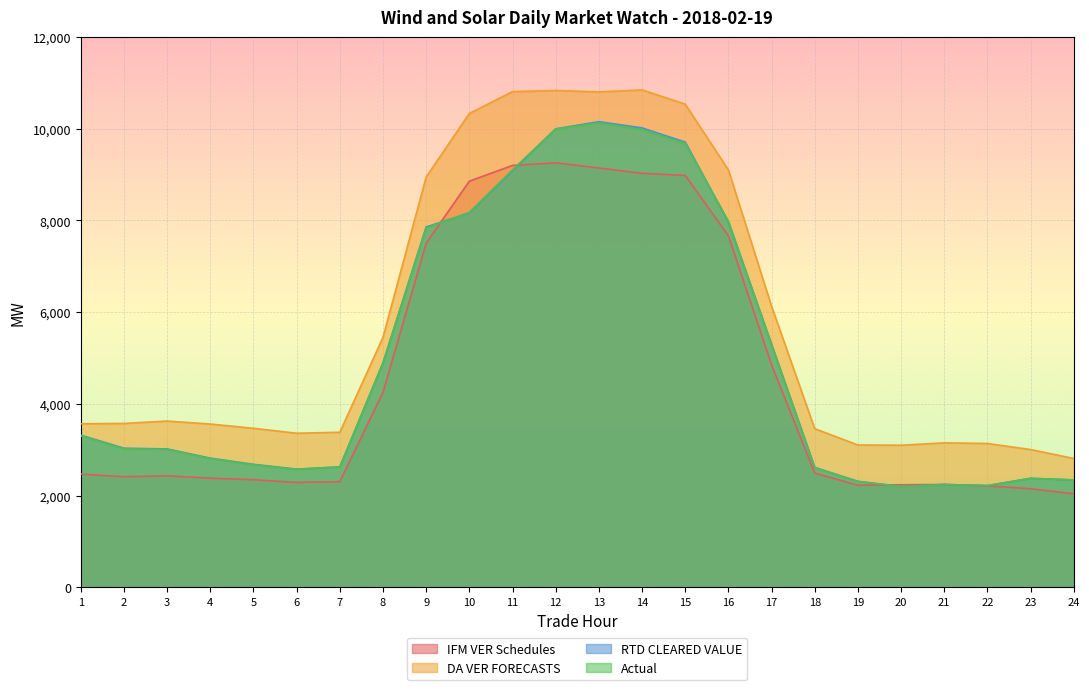

What is the spread (max minus min) of values at 10?

2167.9